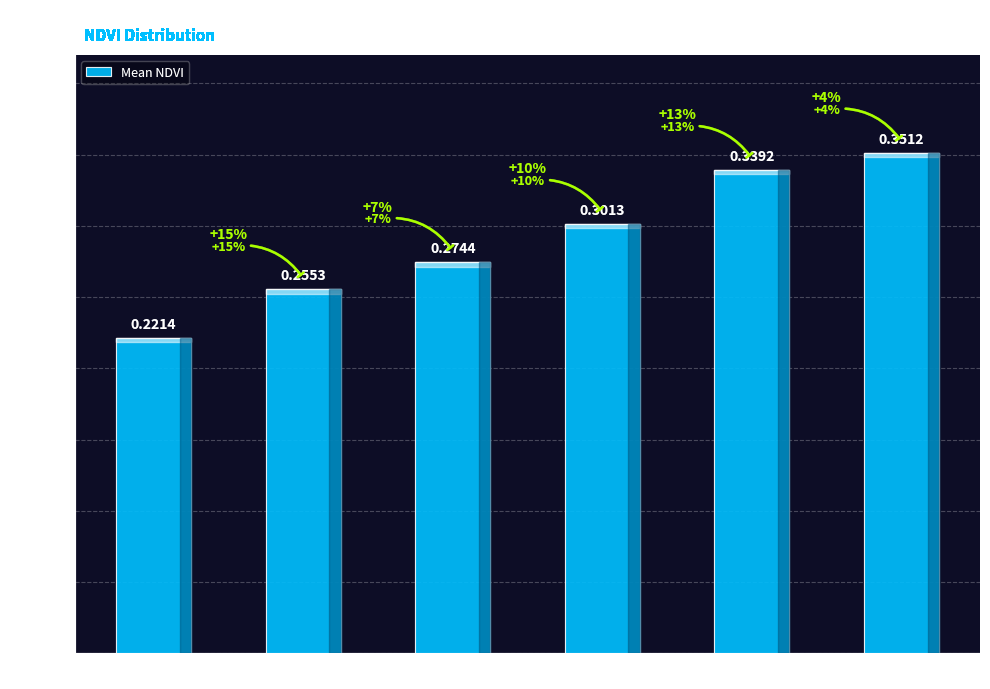

What value does the data have at Zone 1?

0.3